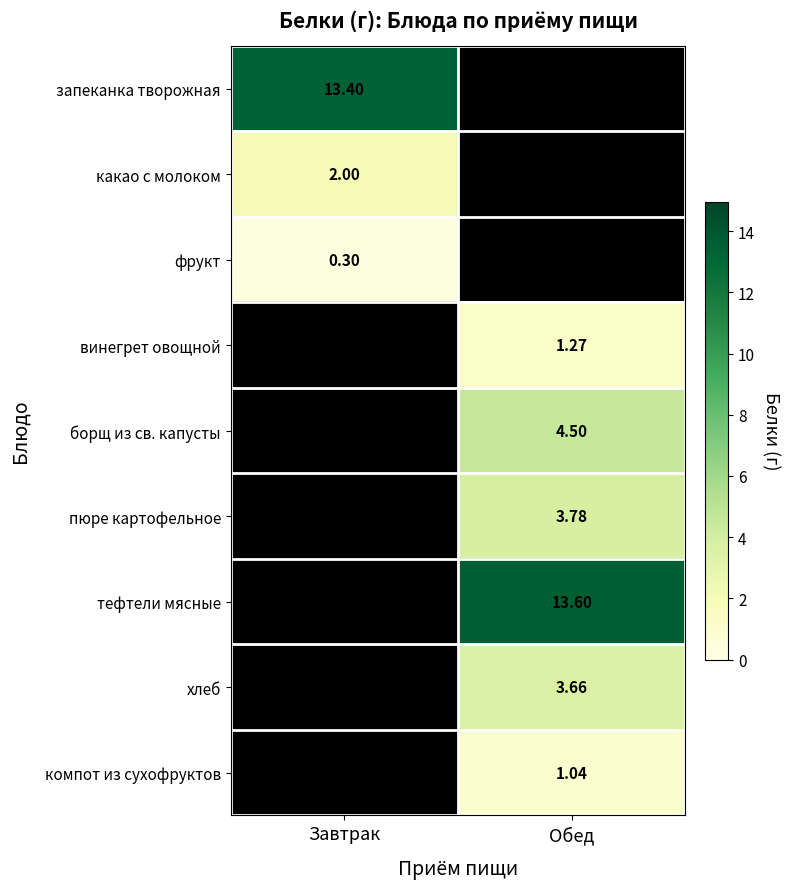

Count the number of categories in the chart.

2